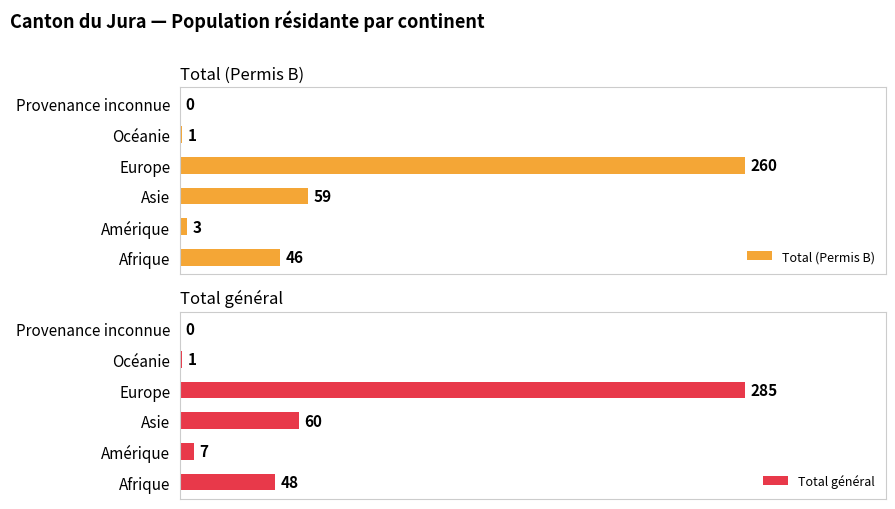

Which category has the highest value in the Total (Permis B) series?

Europe